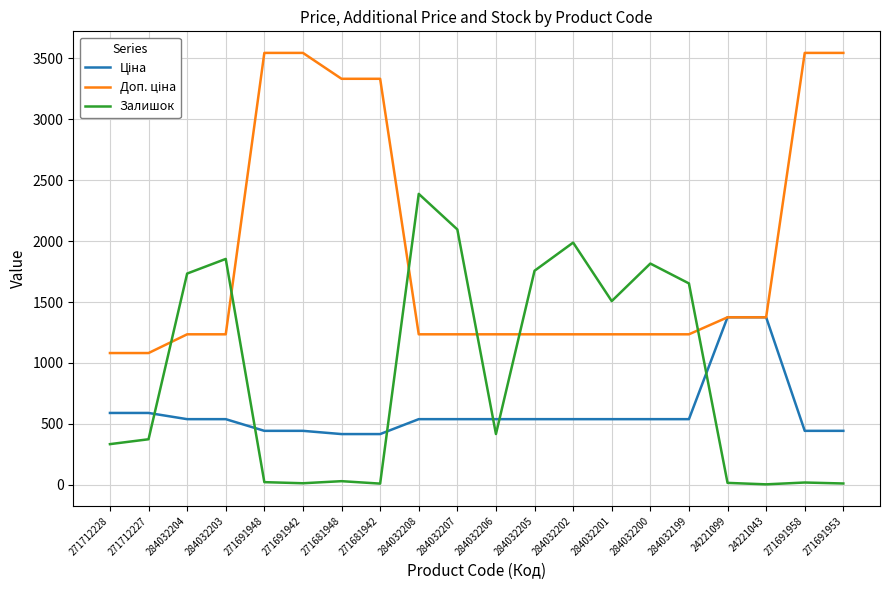

True or false: Залишок has a value of 385.9 at 284032205.

False